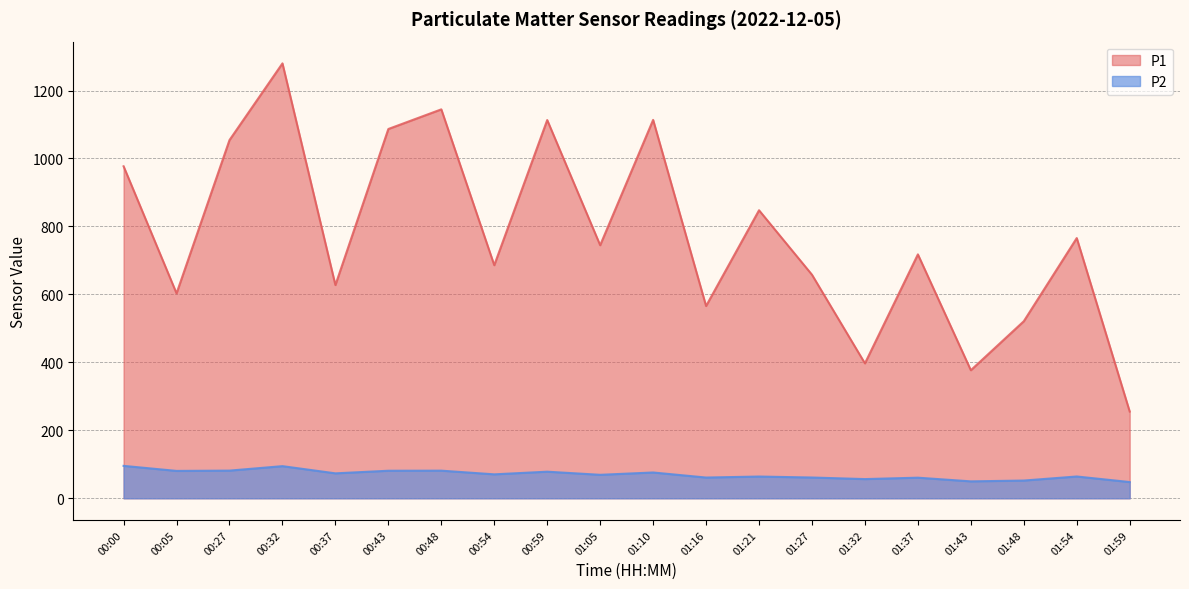

What is the total value across all series at 01:16?

627.0